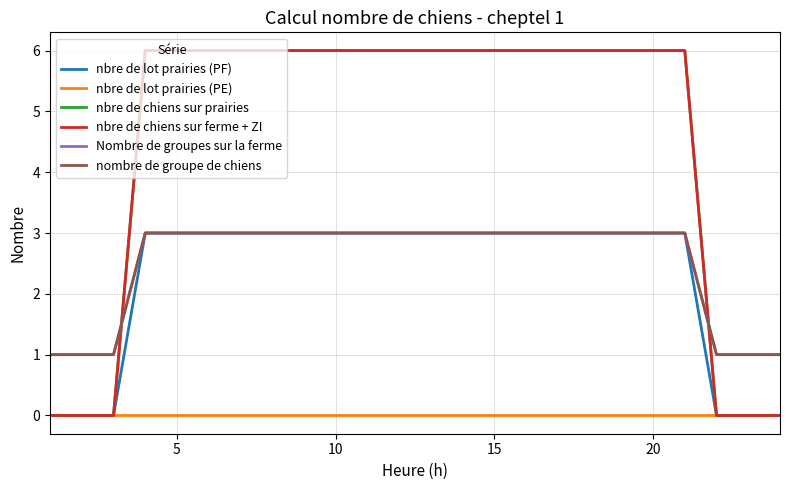

How many lines are shown in the chart?

6